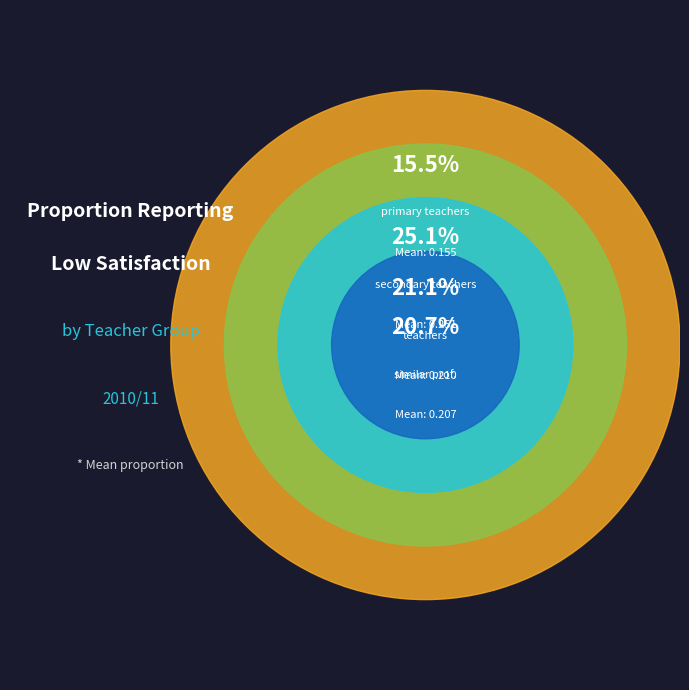

How many segments does this pie chart have?

4